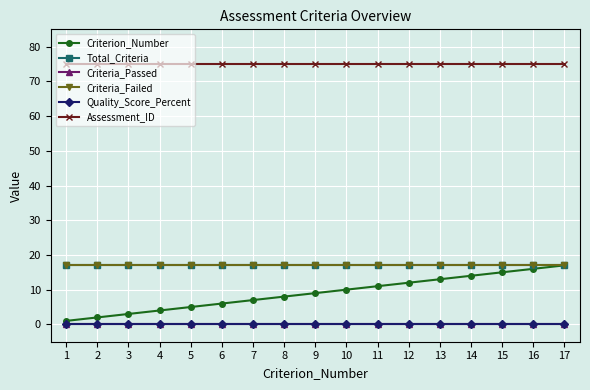

True or false: Quality_Score_Percent has a value of 0 at 8.

True